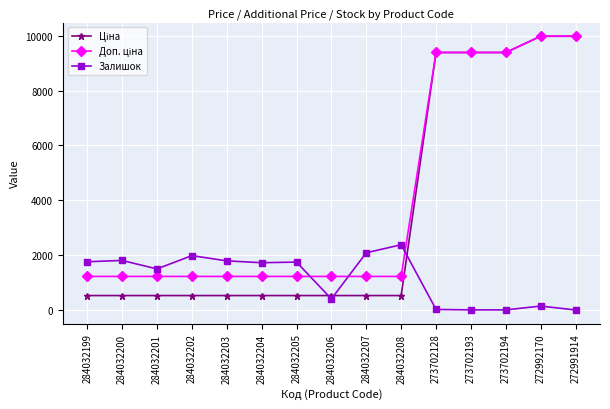

What is the spread (max minus min) of values at 284032204?

1195.0